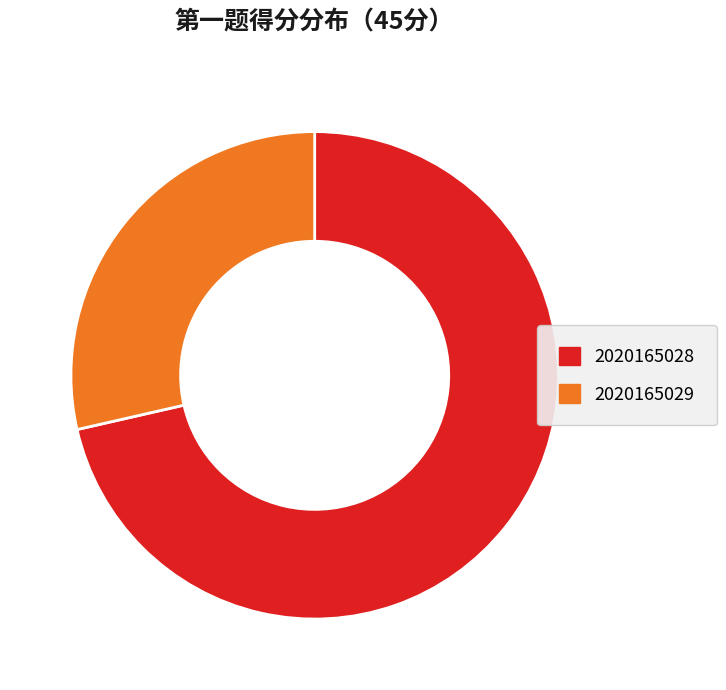

Do 2020165029 and 2020165028 together represent more than half of the pie?

Yes